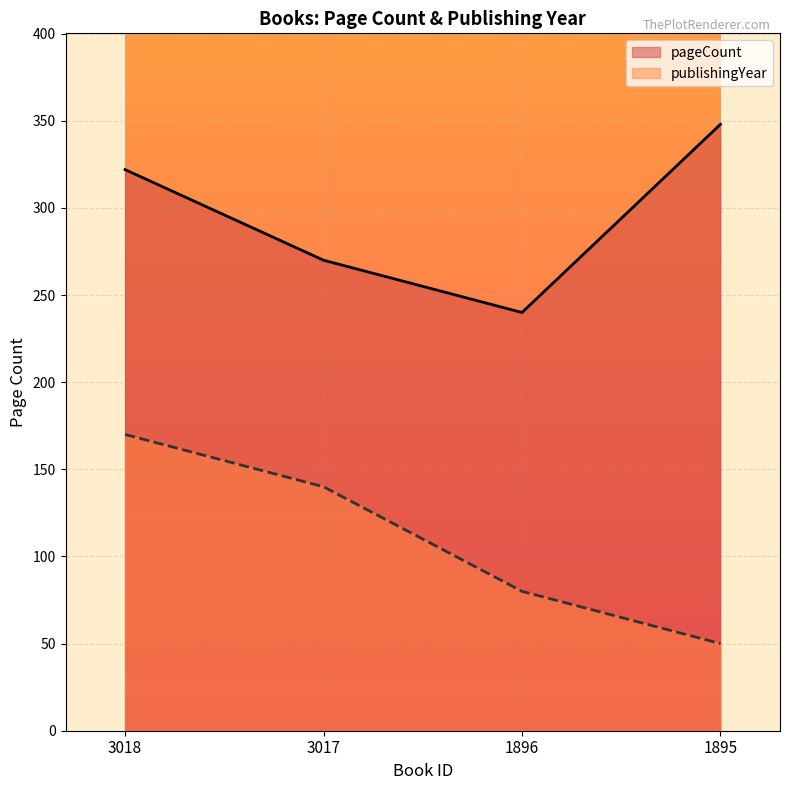

True or false: publishingYear and pageCount cross at least once.

False